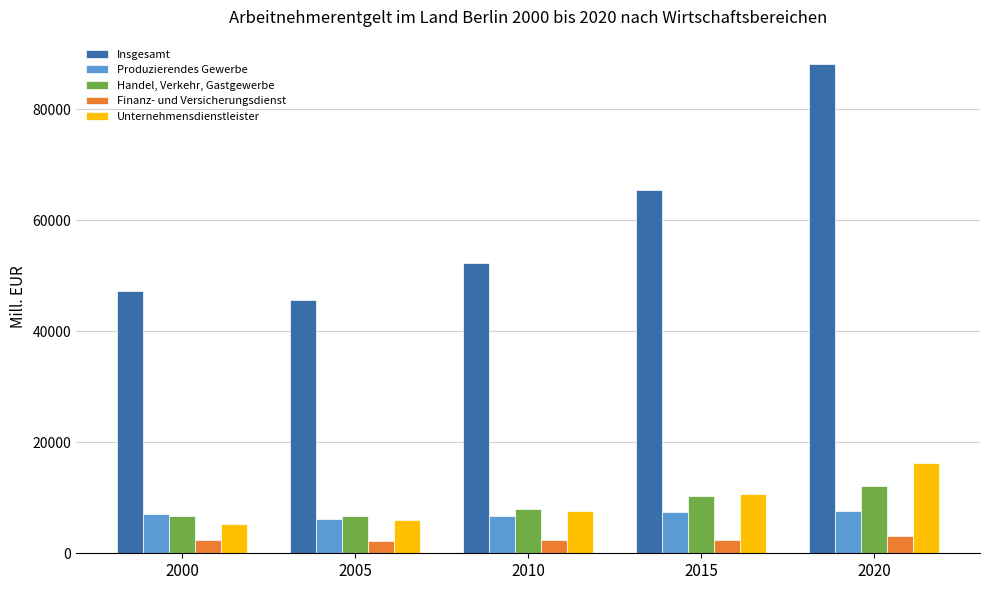

The value of Handel, Verkehr, Gastgewerbe at 2005 is 3774.5. True or false?

False